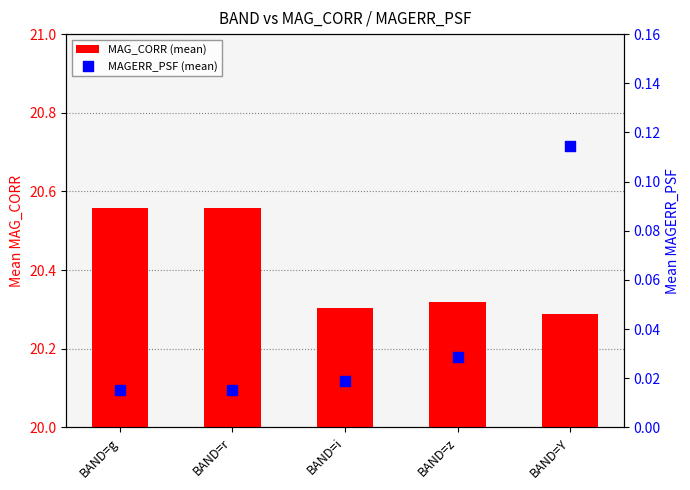

Which series reaches the minimum Y coordinate?

MAGERR_PSF (mean)